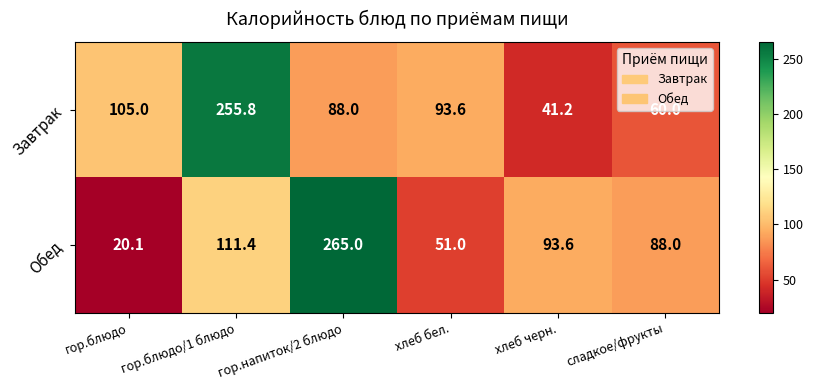

Which series changed the most between гор.блюдо and гор.напиток/2 блюдо?

Обед